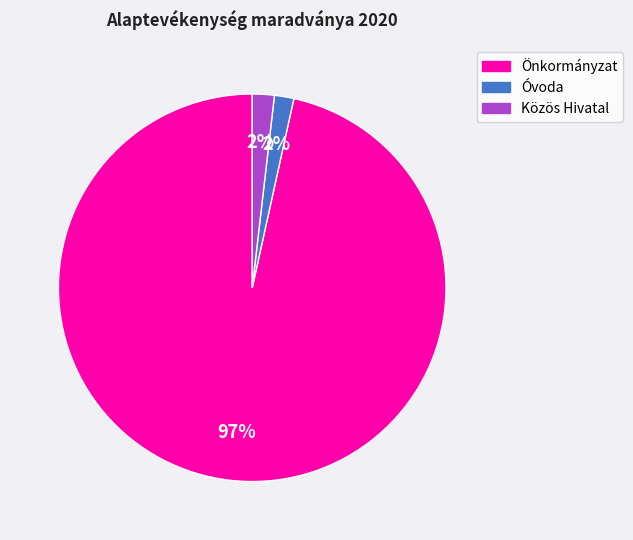

Is the sum of Óvoda and Önkormányzat greater than half?

Yes